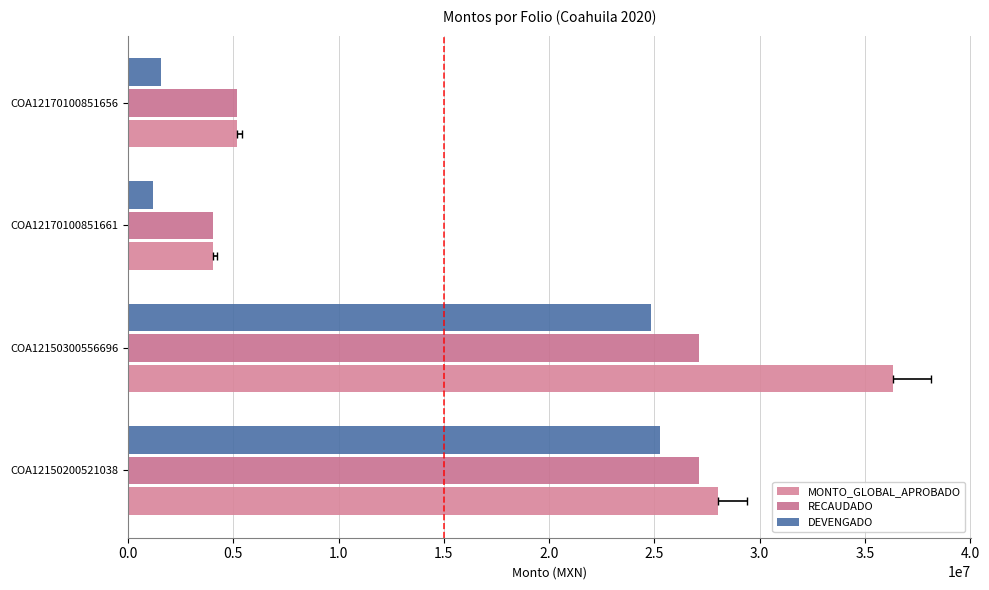

Which series has the largest range (max minus min)?

MONTO_GLOBAL_APROBADO